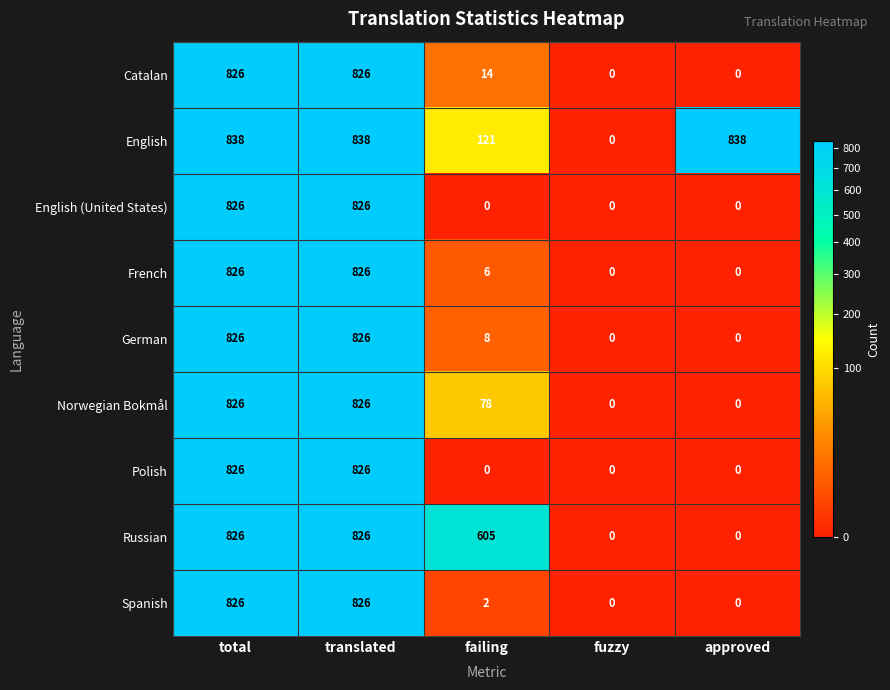

Is the value of Polish at fuzzy greater than the value of French at total?

No